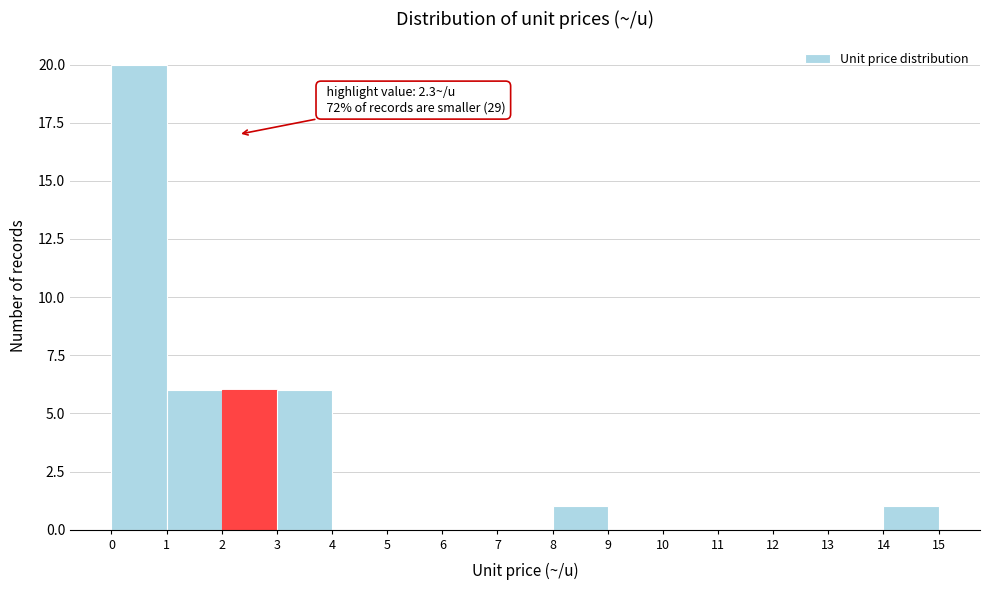

Which range on the x-axis has the tallest bar?

0 to 1